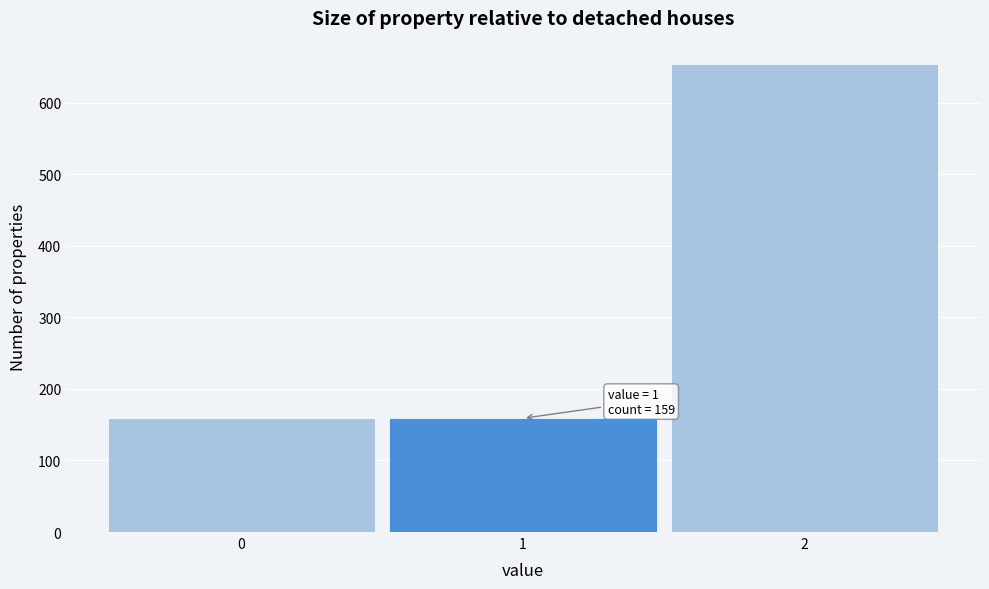

Over which range of the x-axis is the bar tallest?

1.5 to 2.5